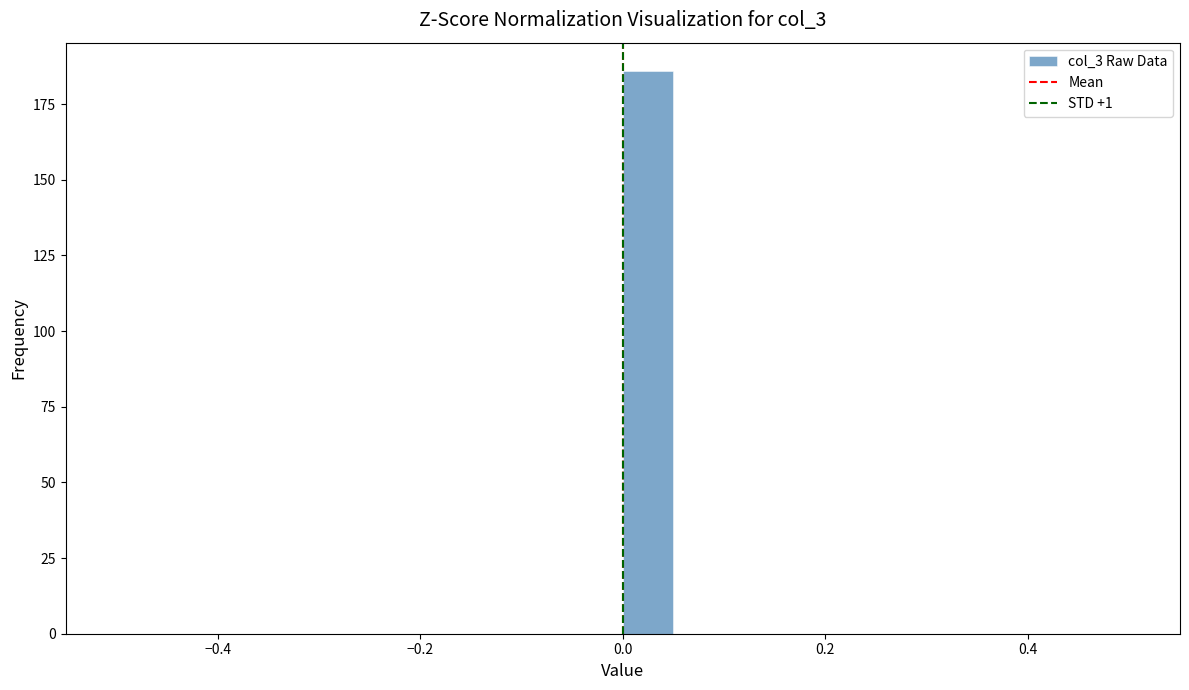

Around what value on the x-axis is the tallest bar? Give the approximate position of its centre, as read against the axis.

0.02